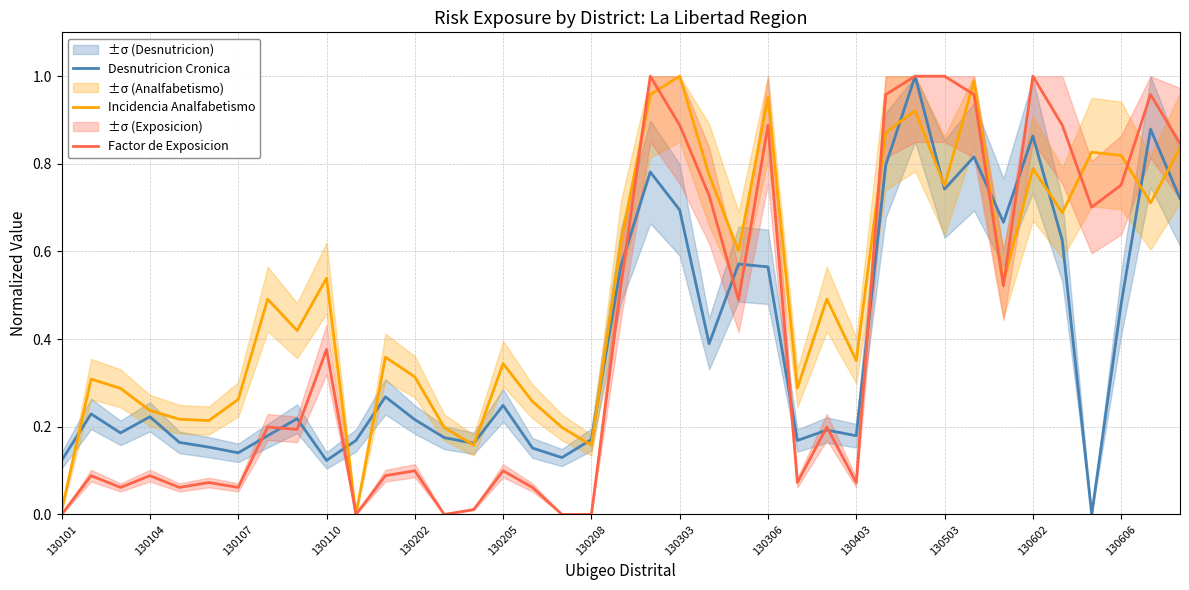

Which series ends up on top after the final intersection of Factor de Exposicion and Desnutricion Cronica?

Factor de Exposicion